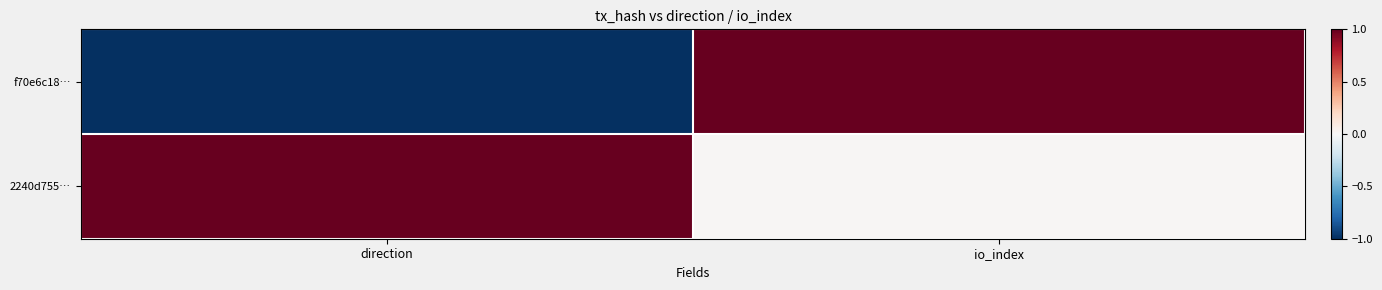

At which category is the sum across all series the highest?

io_index